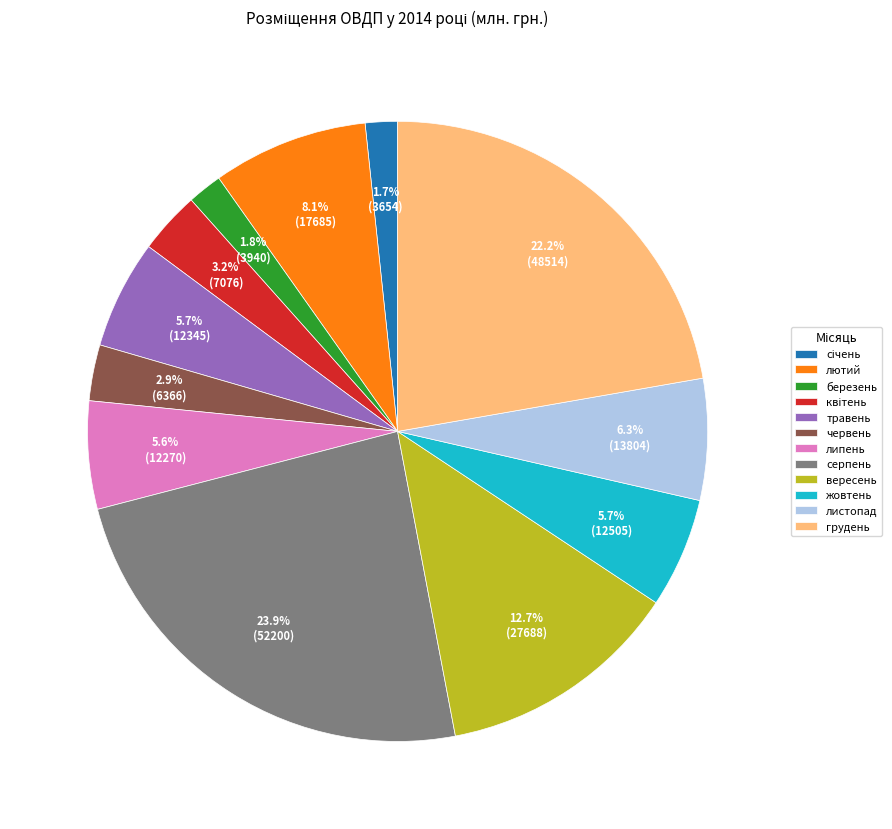

Is there any slice that represents more than half of the pie?

No